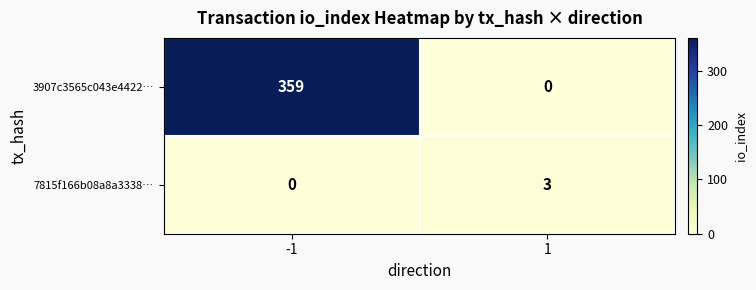

List the labels in order of 3907c3565c043e4422… value, smallest first.

1, -1